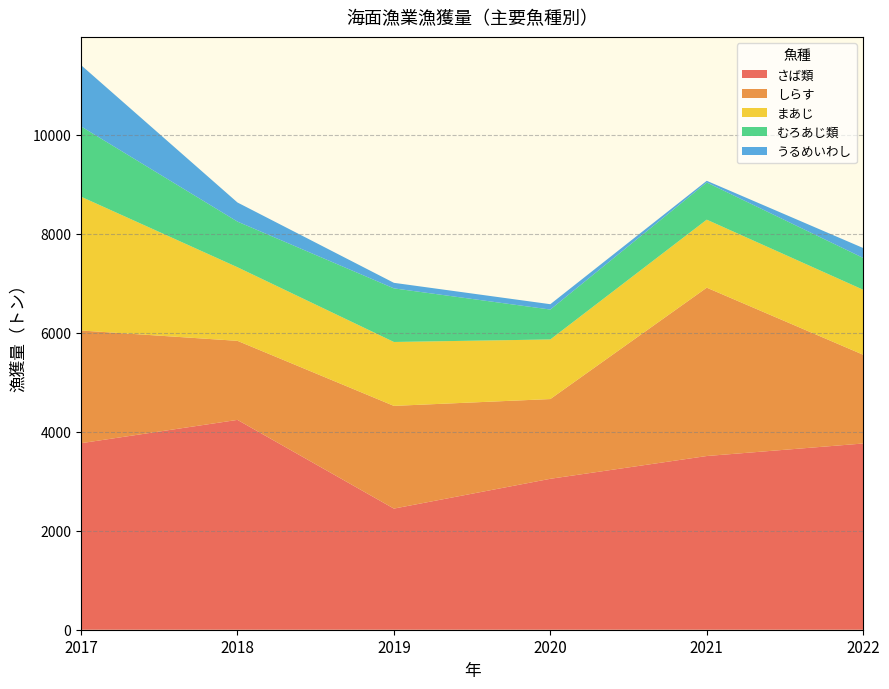

Reading right to left, list all the values displayed in this chart.

さば類: 3762	3509	3049	2447	4239	3768
しらす: 1793	3401	1611	2075	1597	2277
まあじ: 1313	1374	1204	1291	1487	2703
むろあじ類: 643	751	604	1083	922	1420
うるめいわし: 200	34	108	112	386	1238